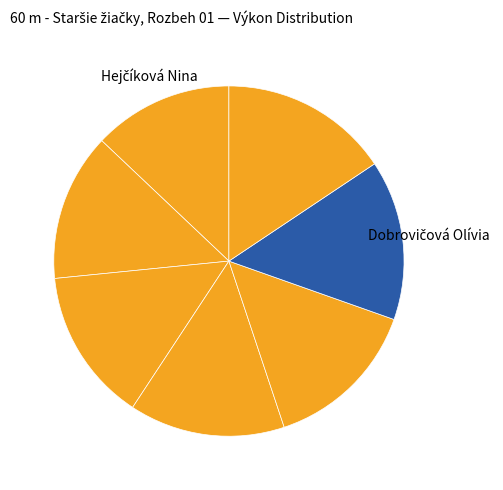

Which slice is the smallest?

Hejčíková Nina